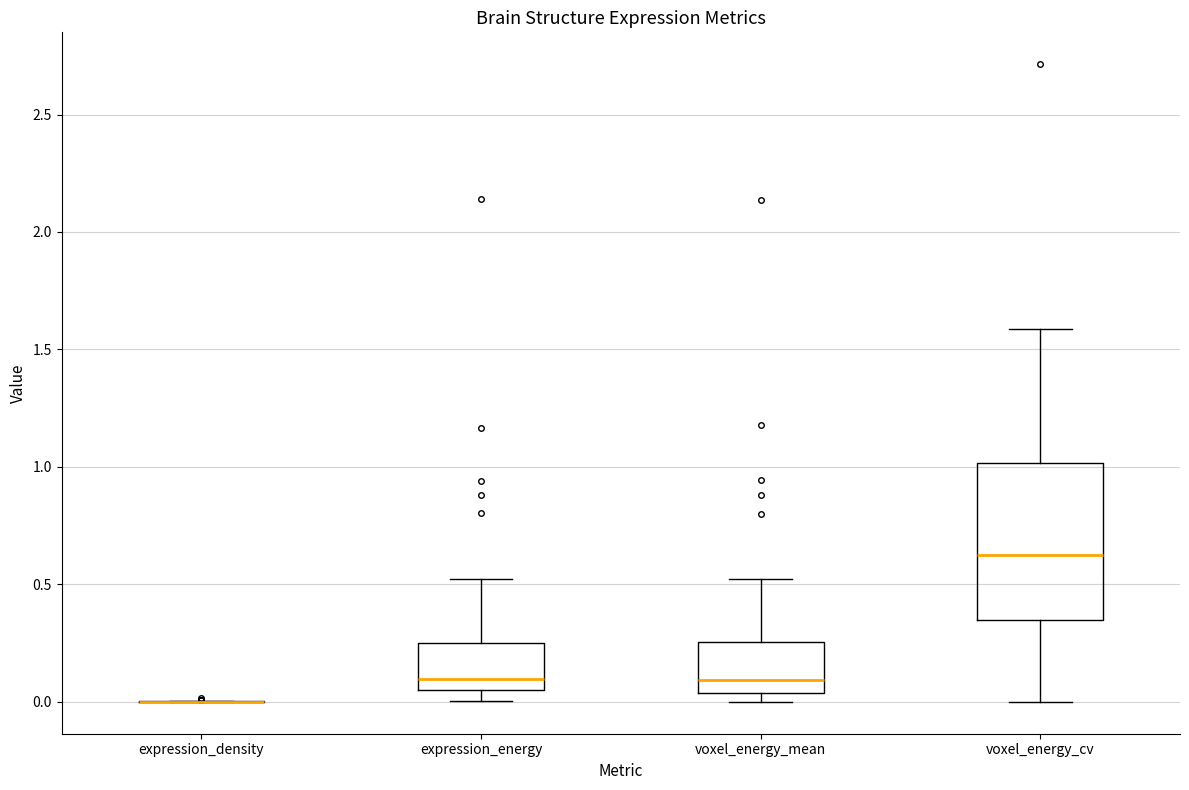

Reading left to right, transcribe this box plot: for each box, give where its median line is, the range the box spans, and where its two whiskers end, as read against the y-axis. The values are not printed on the chart, so give them approximately, as read against the axis.

expression_density: box collapsed to a line at 0.00, whiskers 0.00 to 0.00
expression_energy: median 0.10, box 0.05 to 0.25, whiskers 0.00 to 0.50
voxel_energy_mean: median 0.10, box 0.05 to 0.25, whiskers 0.00 to 0.50
voxel_energy_cv: median 0.65, box 0.35 to 1.00, whiskers 0.00 to 1.60